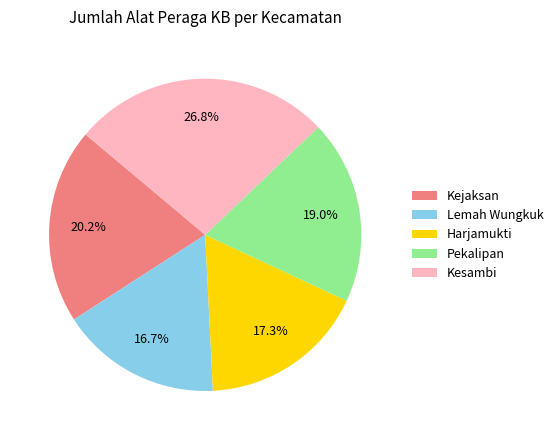

True or false: Kesambi accounts for 21% of the total.

False